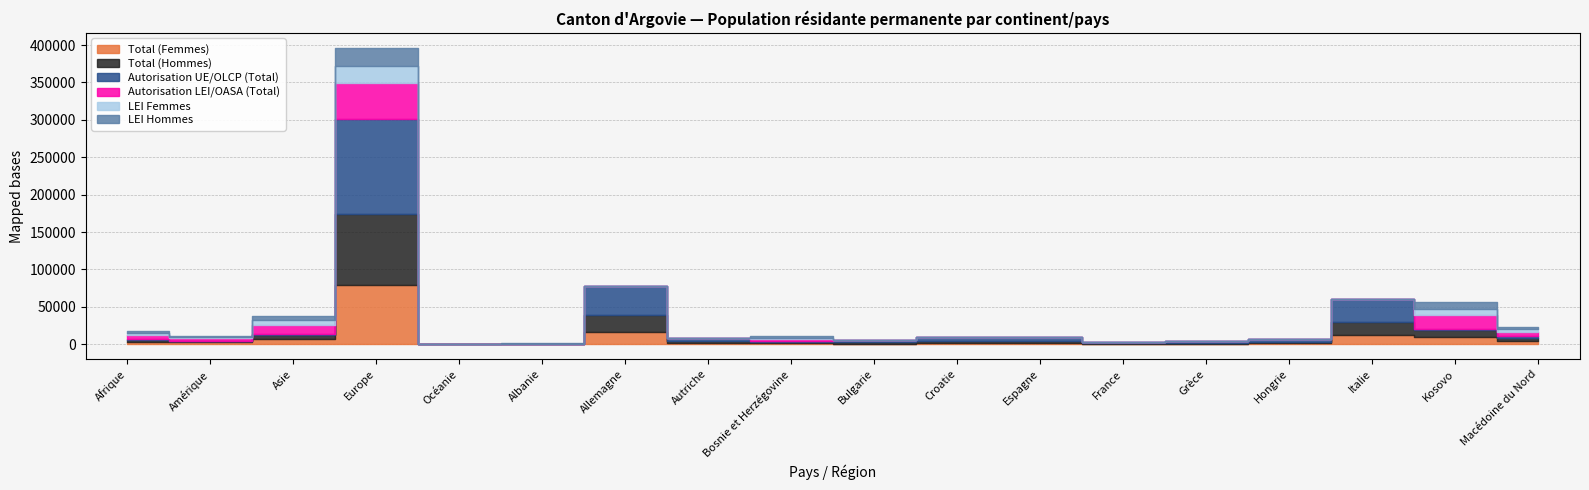

At which label does LEI Femmes first exceed 63?

Afrique